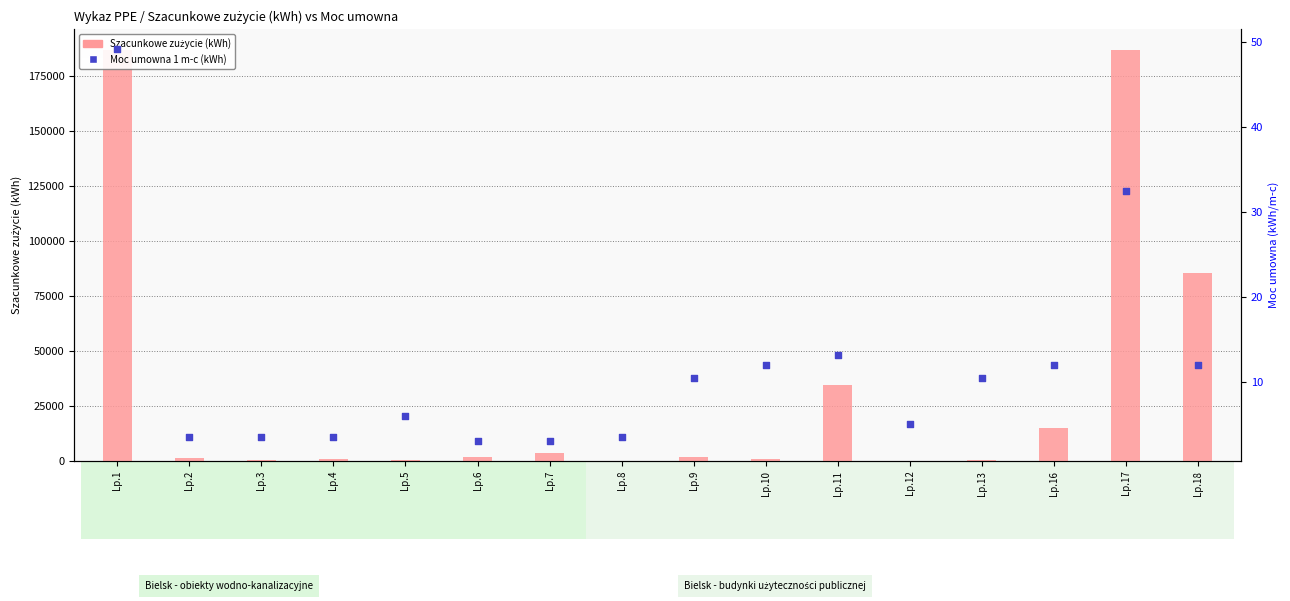

Which series reaches the minimum Y coordinate?

Moc umowna 1 m-c (kWh)